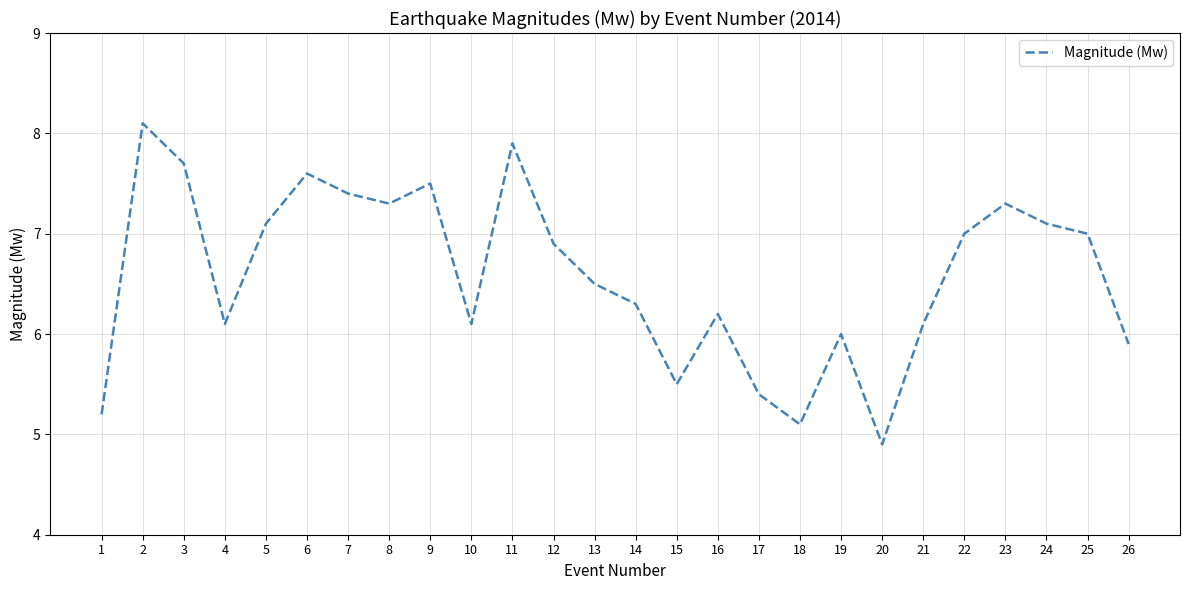

What is the ratio of the value at 9 to the value at 15?

1.4